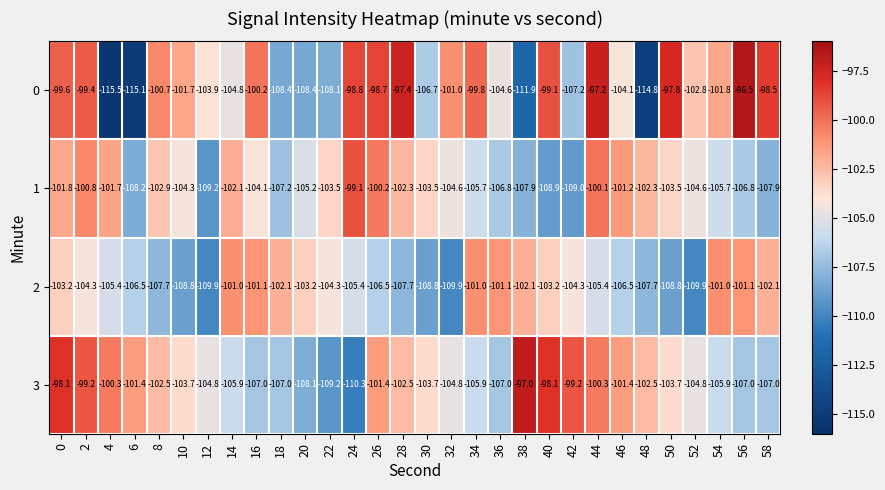

What is the difference between the highest and lowest values at 56?

10.5